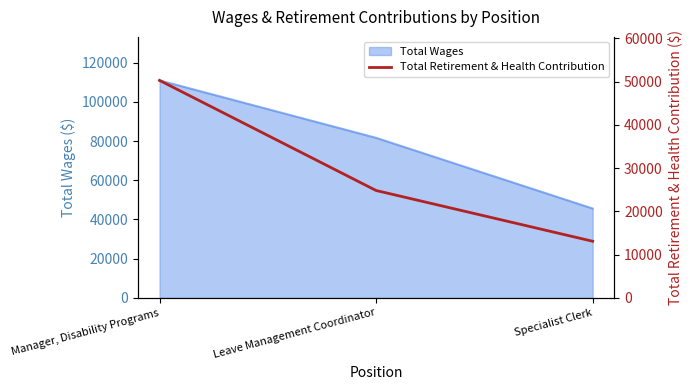

Count the values in the range 13097 to 50308.

3